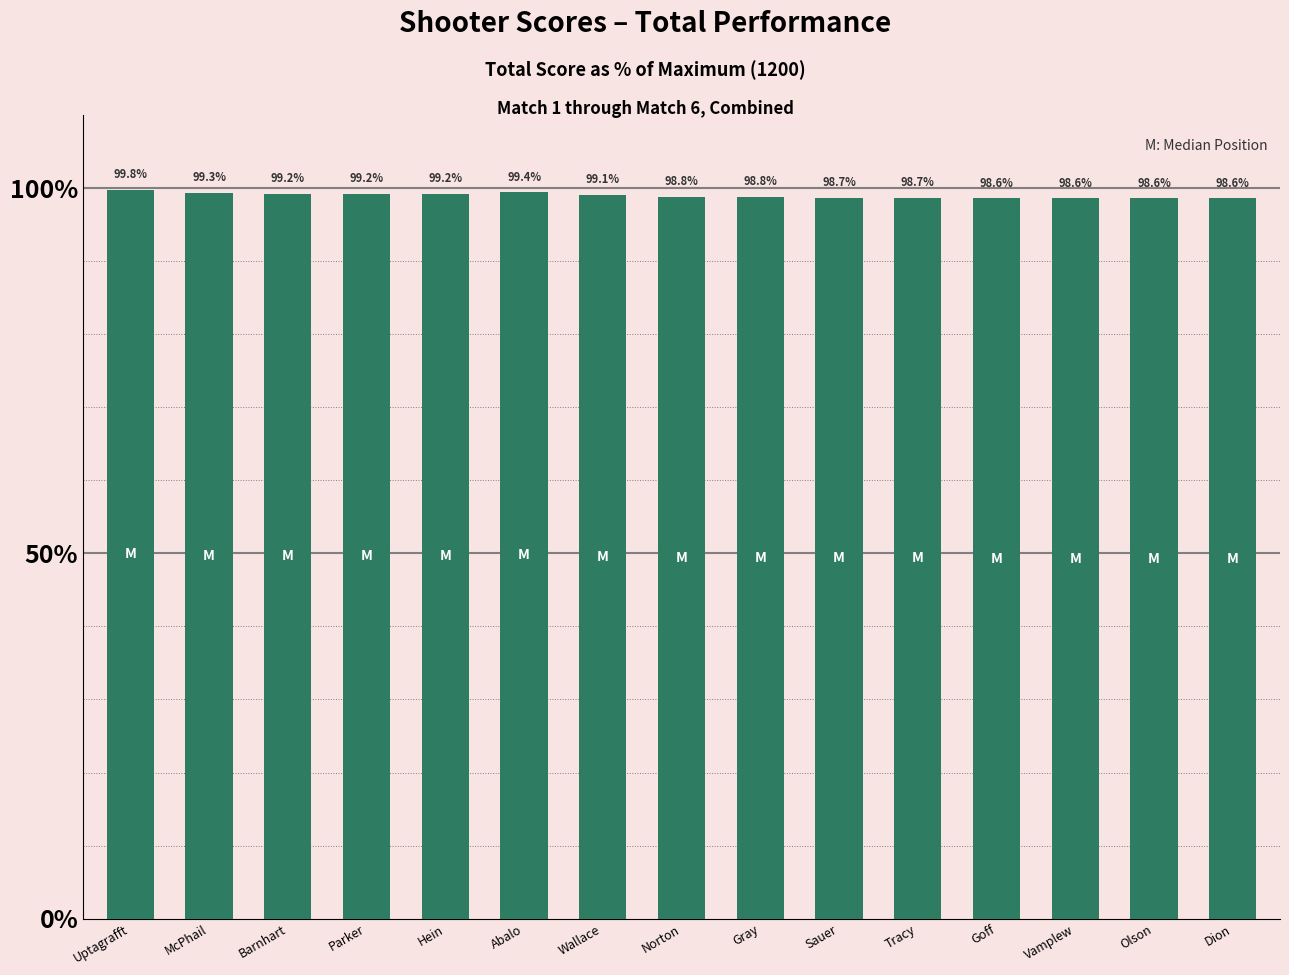

What is the ratio of the value at McPhail to the value at Goff?

1.0